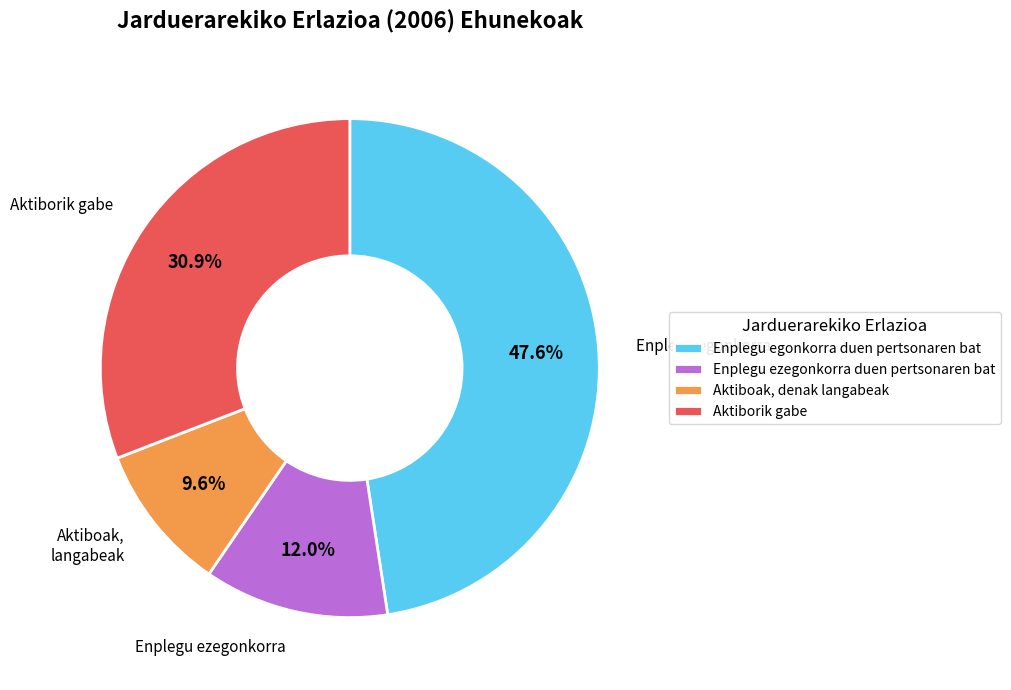

Which category has the biggest portion of the pie?

Enplegu egonkorra duen pertsonaren bat